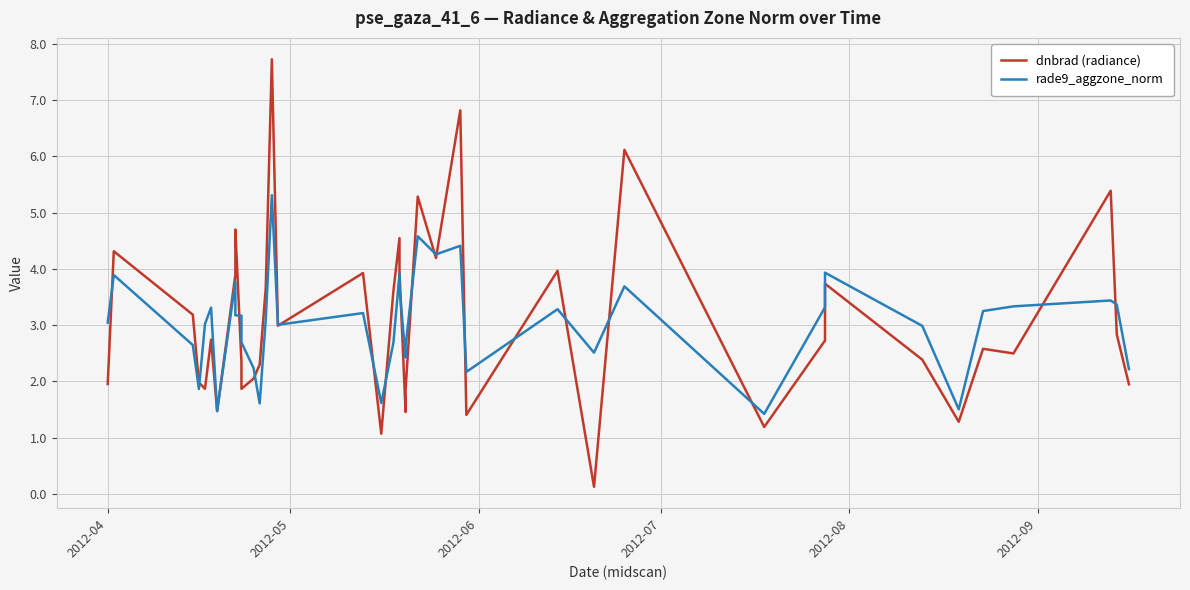

Reading left to right, transcribe all the data shown in this chart.

dnbrad (radiance): 2.0	4.3	3.2	2.0	1.9	2.7	1.5	3.9	4.7	2.3	1.9	2.0	2.3	3.7	7.7	3.0	3.9	1.1	3.6	4.5	4.0	1.5	1.8	5.3	4.2	6.8	1.4	4.0	0.1	6.1	1.2	2.7	3.7	2.4	1.3	2.6	2.5	5.4	2.8	1.9
rade9_aggzone_norm: 3.0	3.9	2.6	1.9	3.0	3.3	1.5	3.8	3.2	3.2	2.7	2.2	1.6	3.1	5.3	3.0	3.2	1.6	2.7	3.9	3.7	2.4	2.6	4.6	4.3	4.4	2.2	3.3	2.5	3.7	1.4	3.3	3.9	3.0	1.5	3.2	3.3	3.4	3.4	2.2